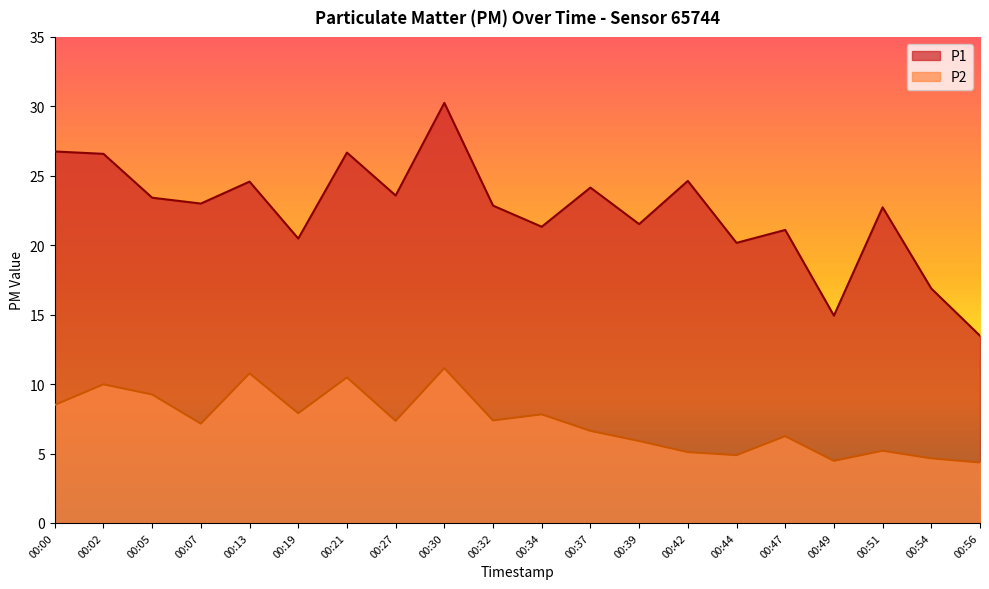

True or false: P1 and P2 intersect in this chart.

False